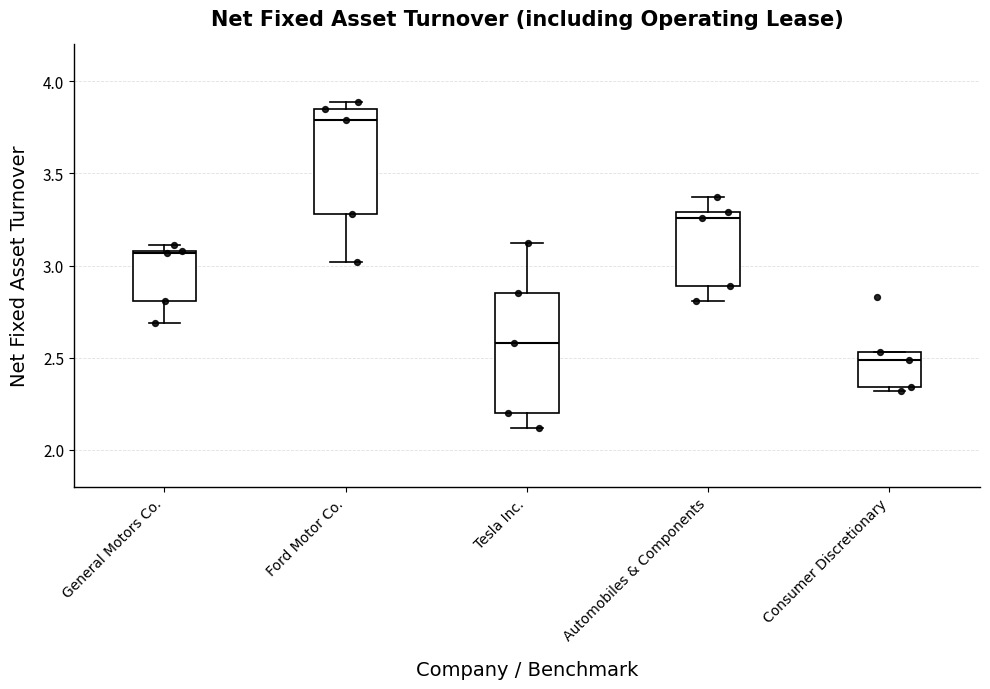

Where is the upper edge of the box for General Motors Co. on the y-axis? The values are not printed on the chart, so give them approximately, as read against the axis.

3.10